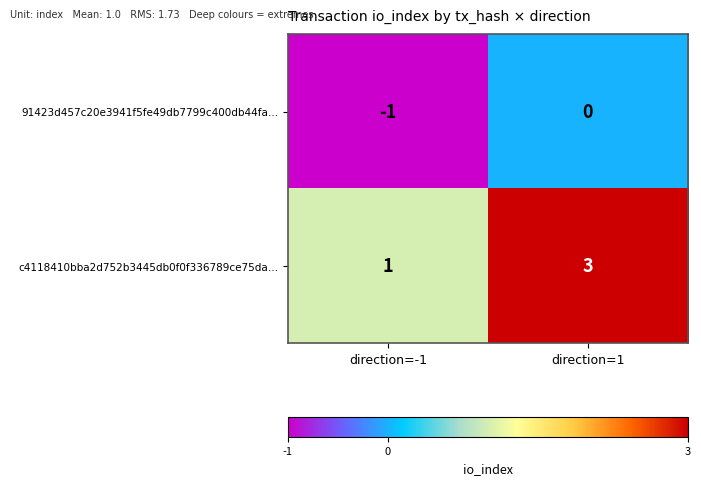

What is the greatest value displayed?

3